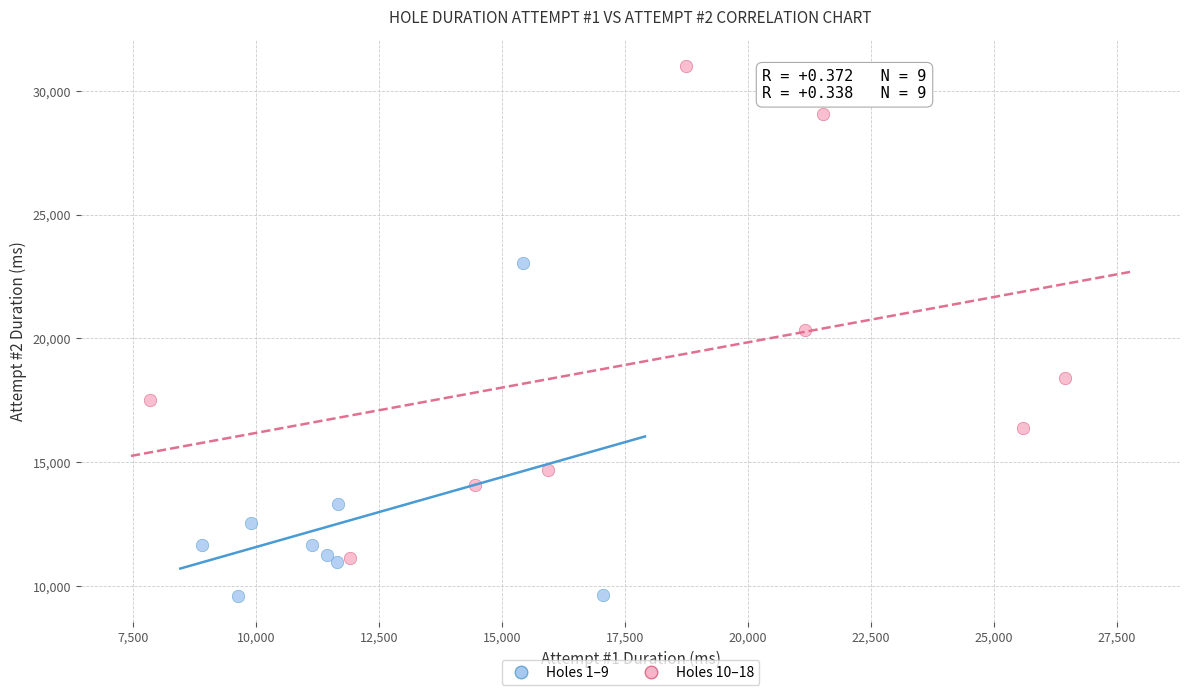

What are all the series names shown in the legend?

Holes 1–9, Holes 10–18